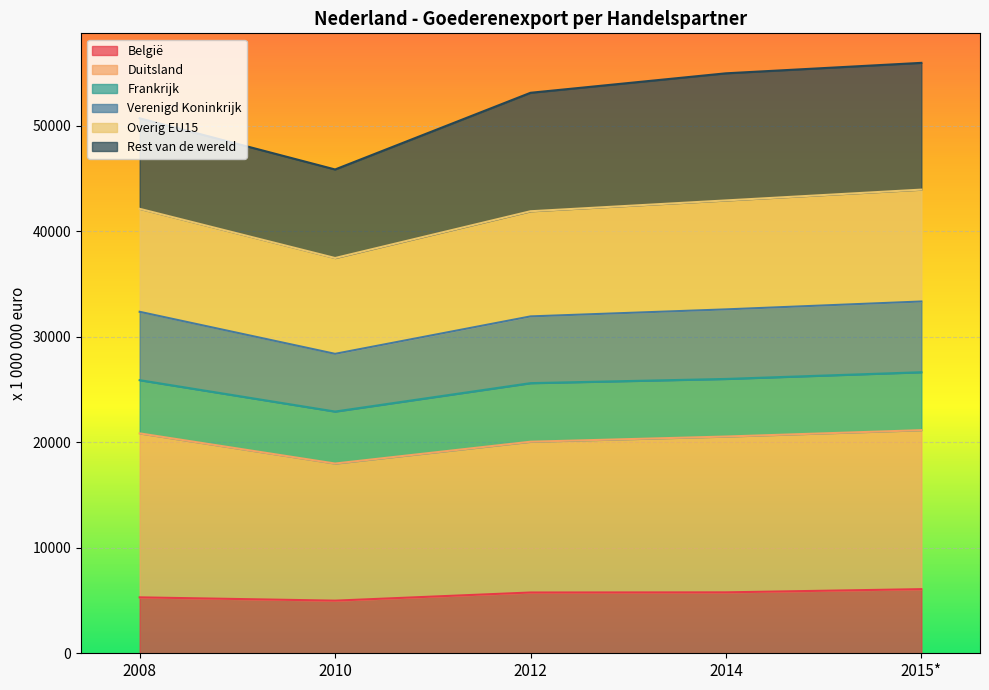

What is the label of the 2nd point from the right?

2014